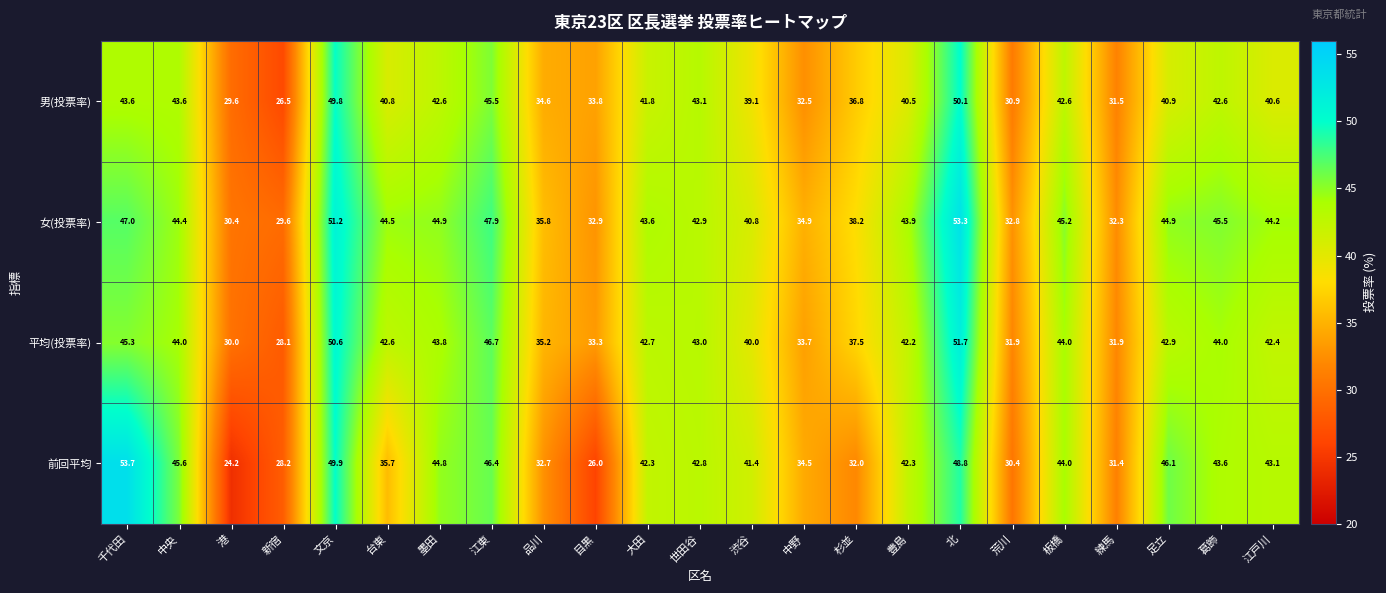

What is the difference between the highest and lowest values at 中野?

2.4